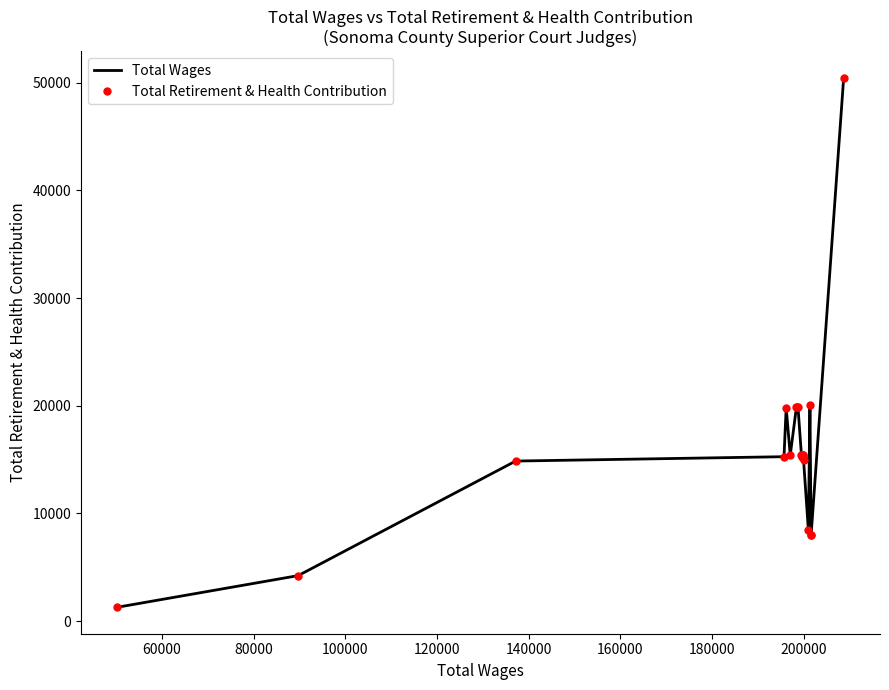

True or false: Total Wages and Total Retirement & Health Contribution intersect in this chart.

False